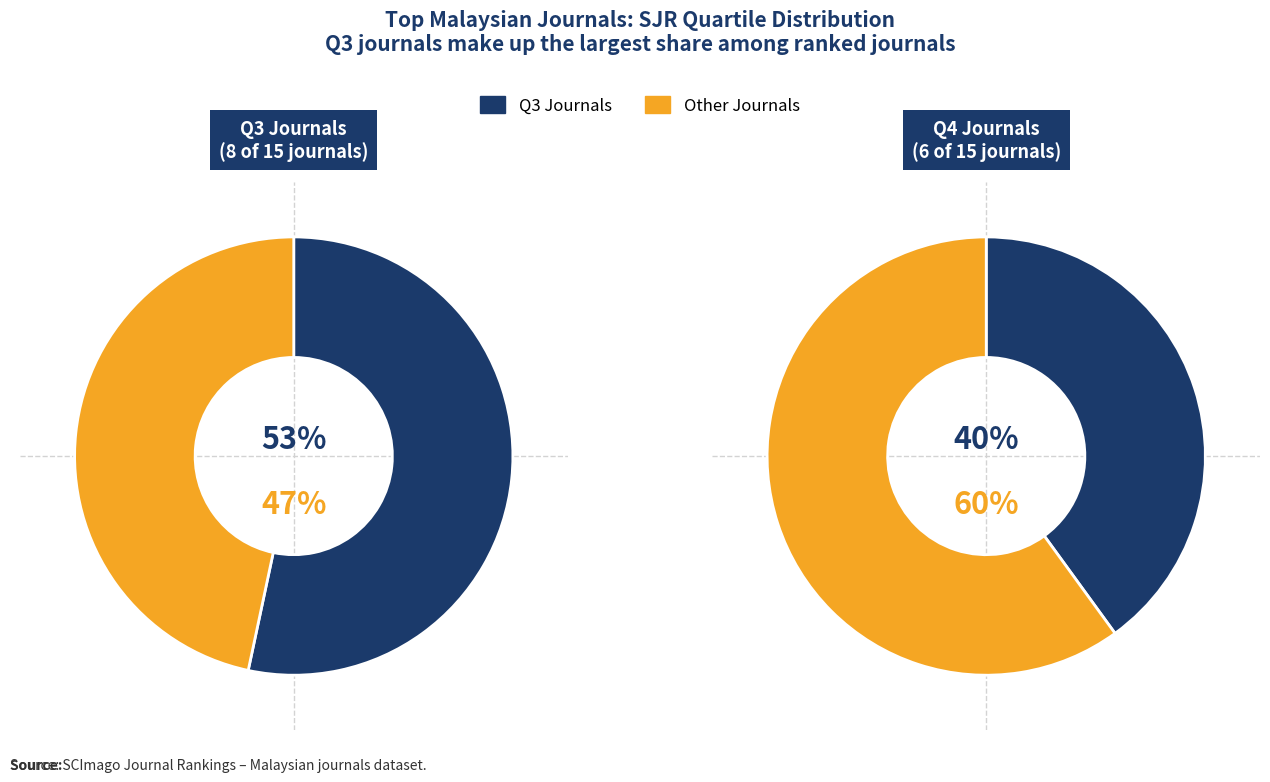

Is there any slice that represents more than half of the pie?

Yes